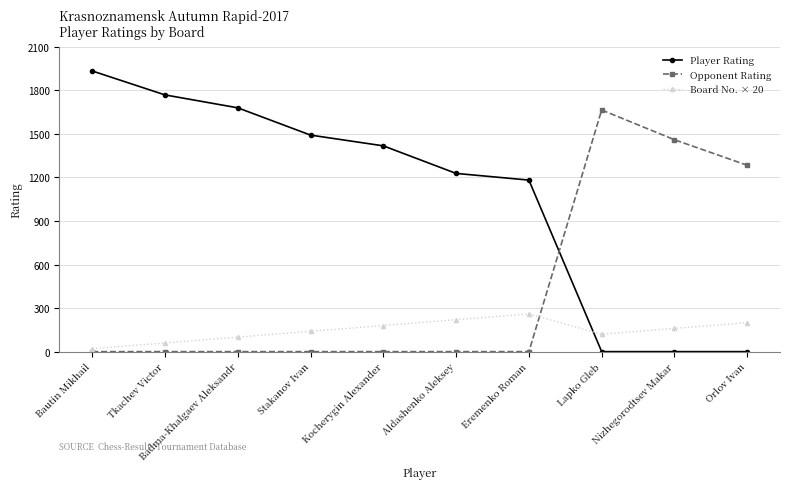

What is the total value across all series at Bautin Mikhail?

1954